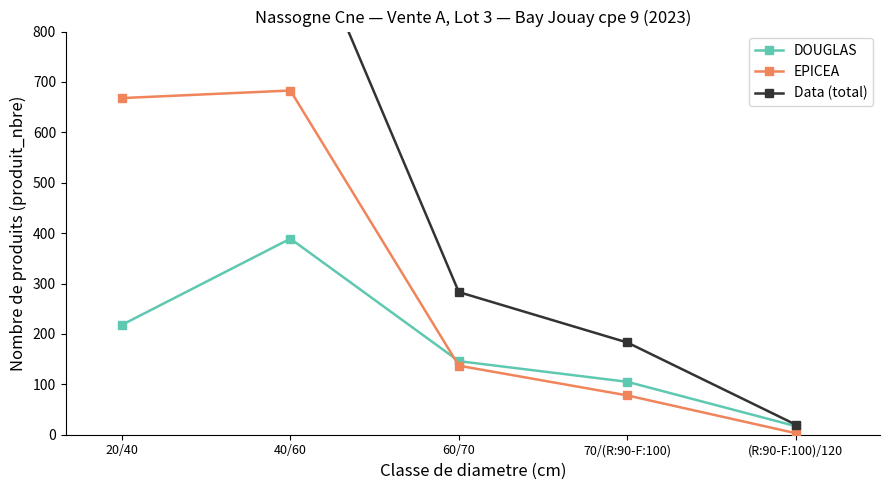

What is the sum of all Data (total) values?

2444